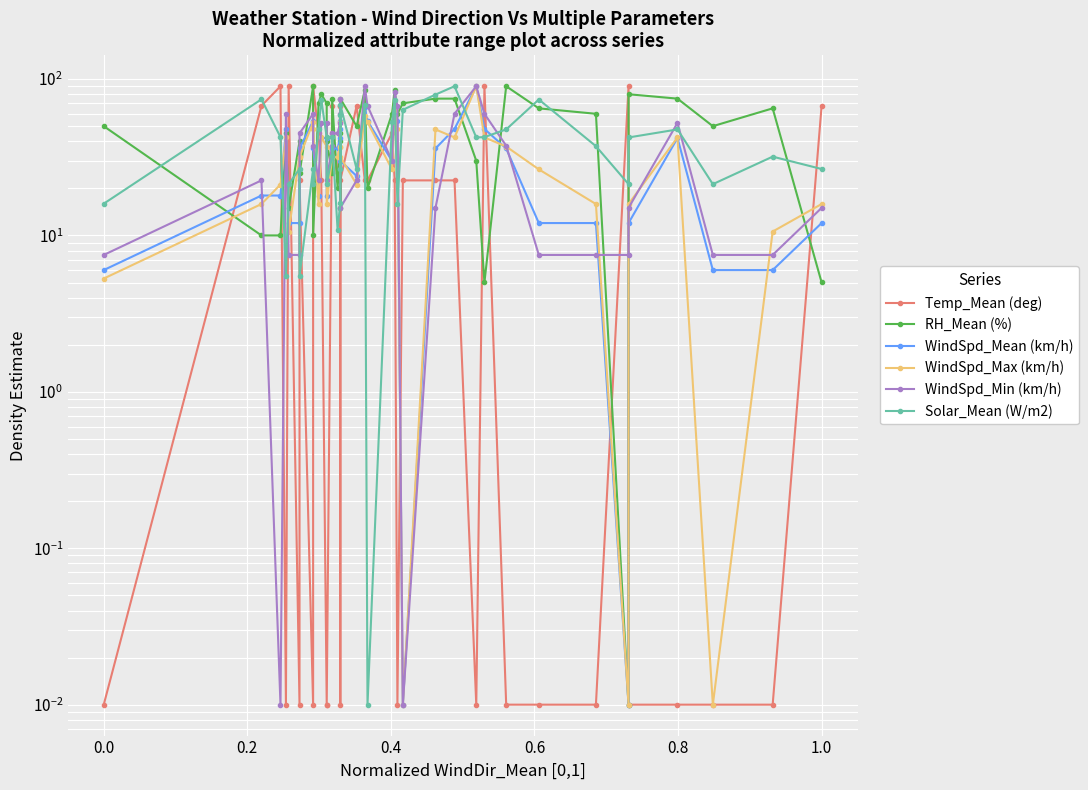

In RH_Mean (%), how many points are higher than both neighbors (excluding endpoints)?

12